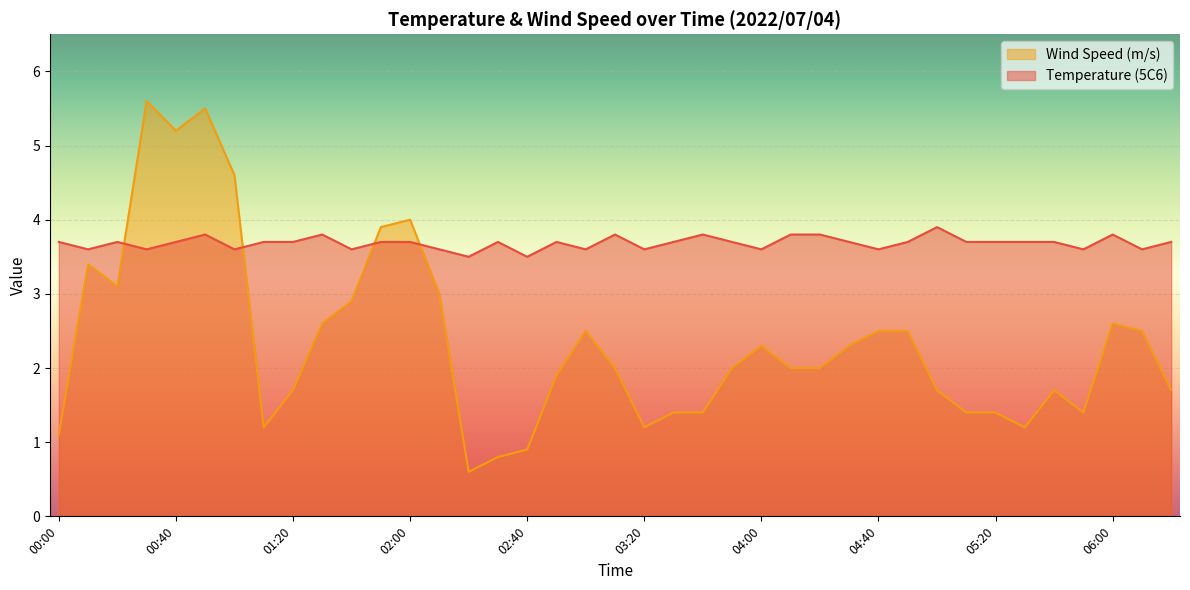

What are all the series names shown in the legend?

Wind Speed (m/s), Temperature (5C6)